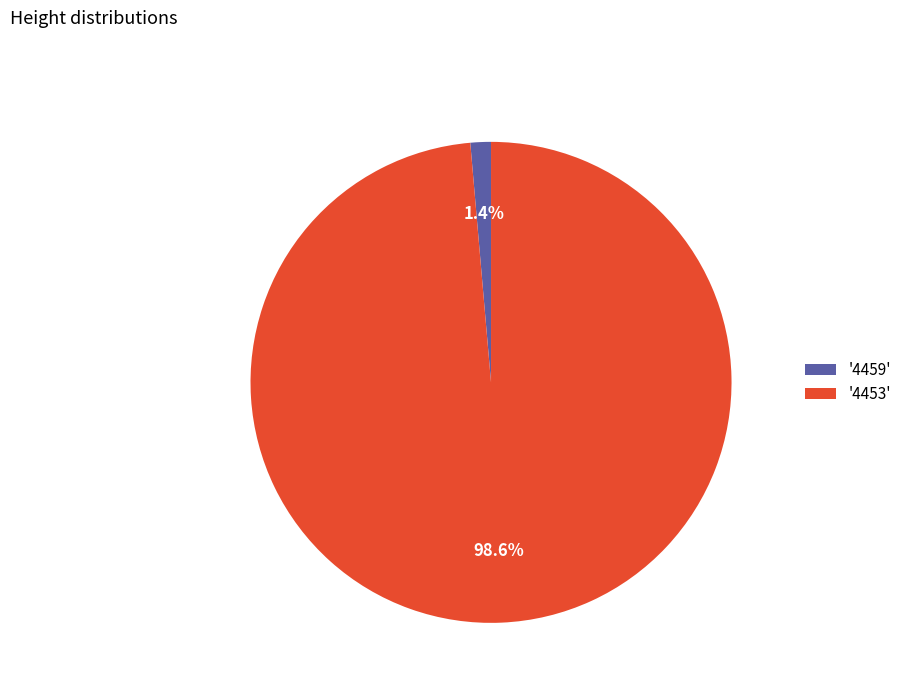

Which has a higher value, '4453' or '4459'?

'4453'